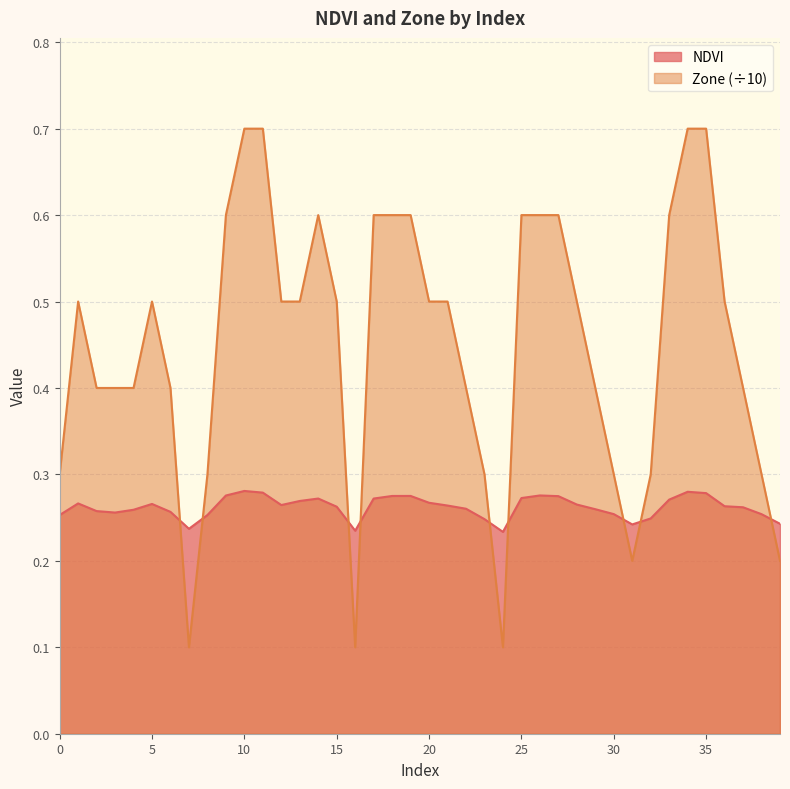

Does the chart display data point markers on the line(s)?

No